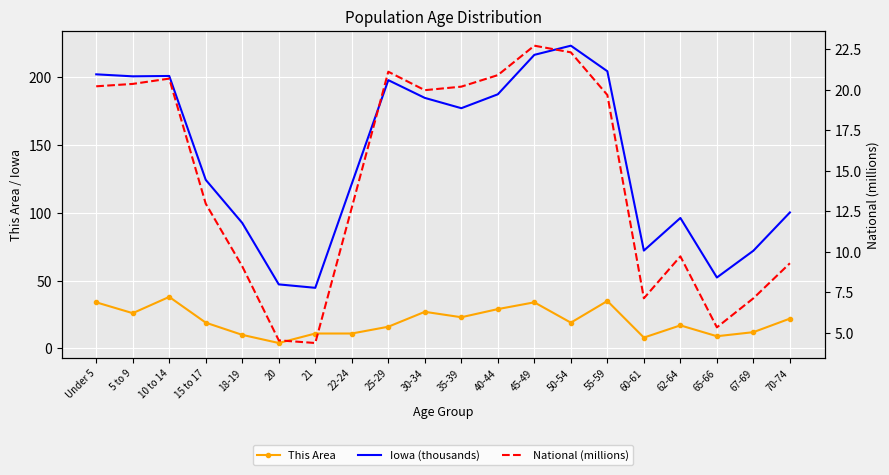

Reading right to left, extract all data points from this chart.

This Area: 70-74=22.0	67-69=12.0	65-66=9.0	62-64=17.0	60-61=8.0	55-59=35.0	50-54=19.0	45-49=34.0	40-44=29.0	35-39=23.0	30-34=27.0	25-29=16.0	22-24=11.0	21=11.0	20=4.0	18-19=10.0	15 to 17=19.0	10 to 14=38.0	5 to 9=26.0	Under 5=34.0
Iowa (thousands): 70-74=100.3	67-69=72.1	65-66=52.3	62-64=96.2	60-61=72.2	55-59=204.4	50-54=223.2	45-49=216.5	40-44=187.4	35-39=177.1	30-34=184.7	25-29=197.8	22-24=121.4	21=44.7	20=47.2	18-19=92.5	15 to 17=124.3	10 to 14=200.9	5 to 9=200.6	Under 5=202.1
National (millions): 70-74=9.3	67-69=7.1	65-66=5.3	62-64=9.7	60-61=7.1	55-59=19.7	50-54=22.3	45-49=22.7	40-44=20.9	35-39=20.2	30-34=20.0	25-29=21.1	22-24=12.7	21=4.4	20=4.5	18-19=9.1	15 to 17=13.0	10 to 14=20.7	5 to 9=20.3	Under 5=20.2